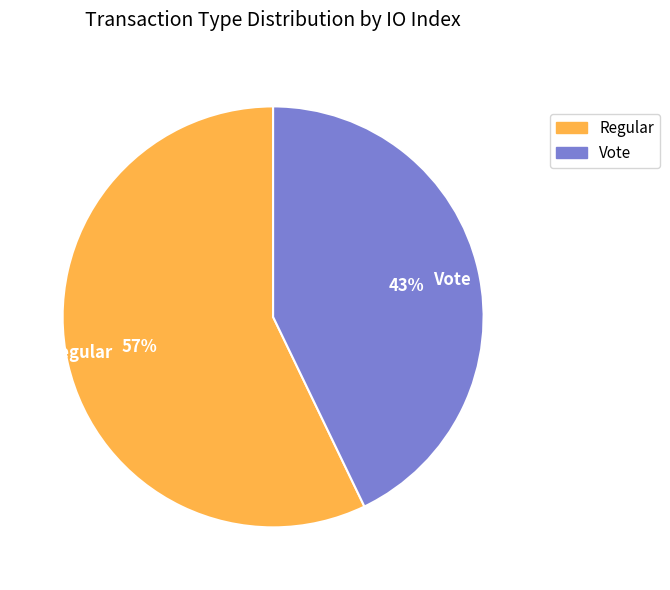

Combined, do Vote and Regular account for over 50%?

Yes